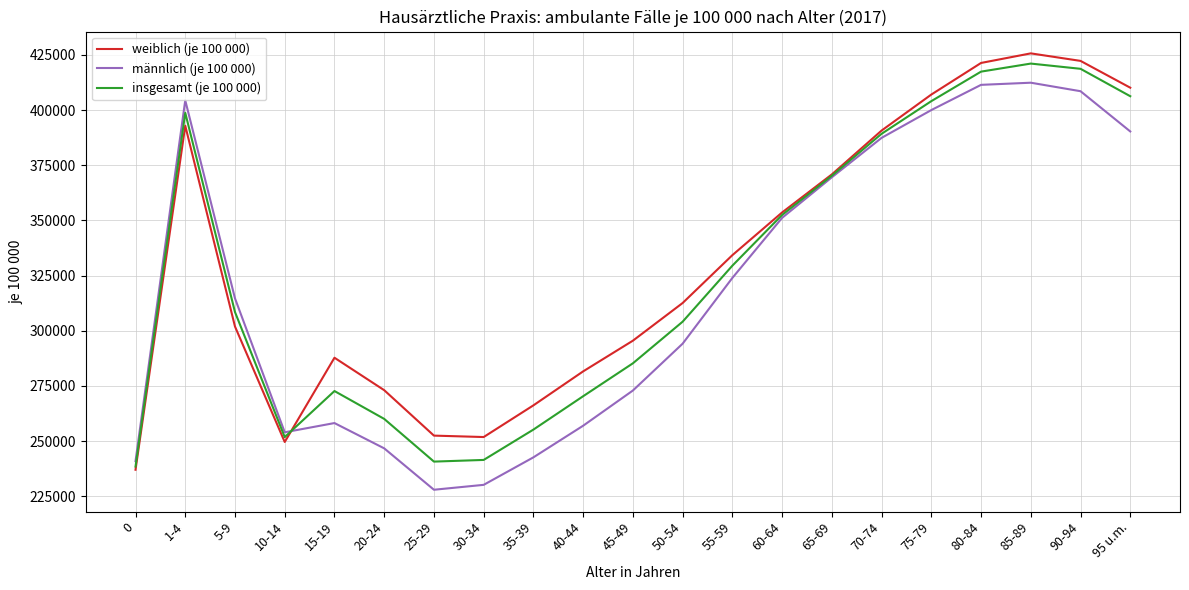

Which series changed the most between 0 and 45-49?

weiblich (je 100 000)